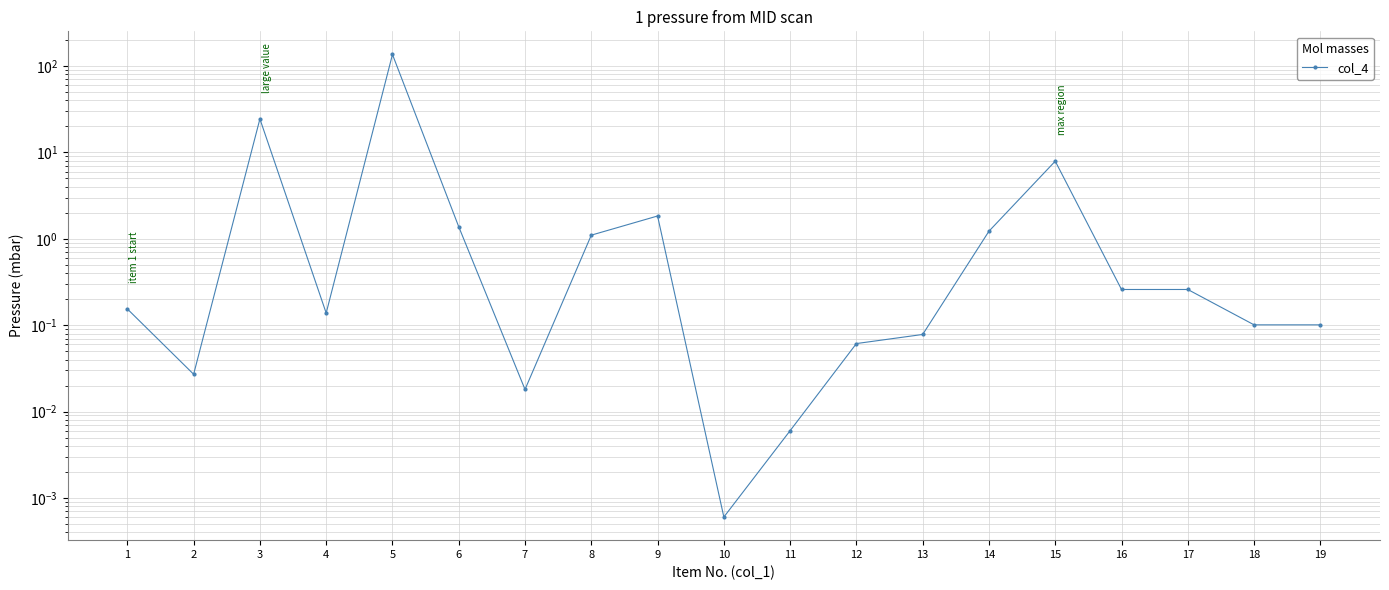

True or false: the data has more than 1 interior local peaks.

True